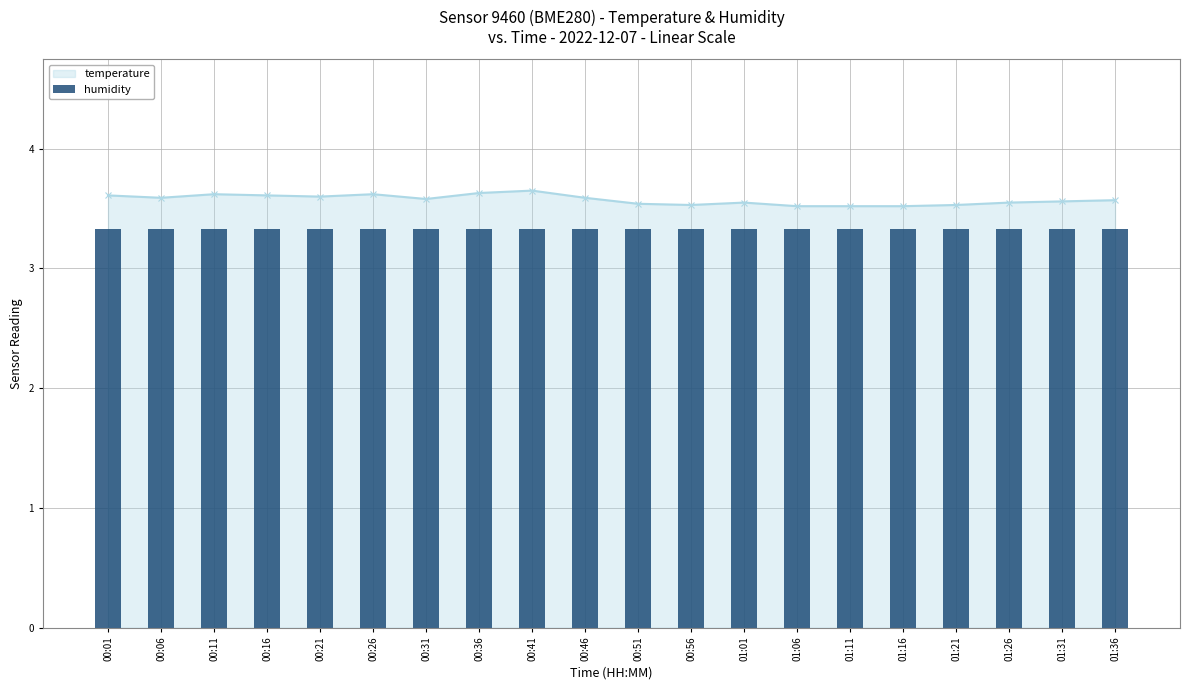

How many categories are shown in the chart?

20